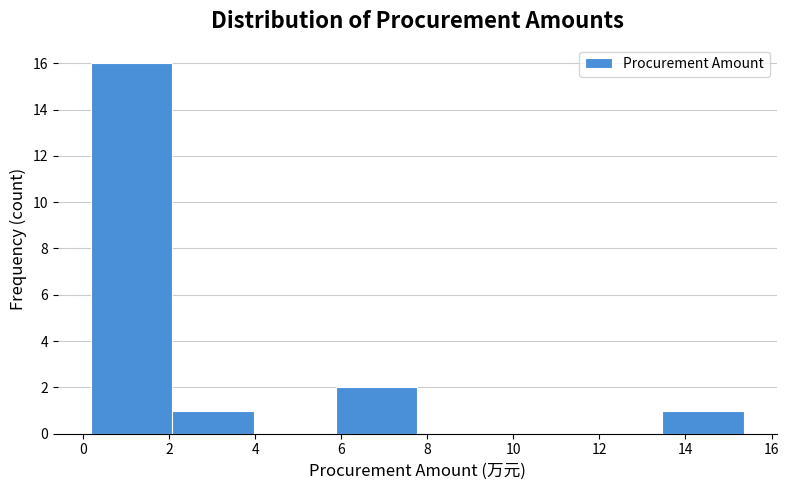

Reading left to right, transcribe this chart: for each bar, give the range it covers on the x-axis and its height. Neither the bar edges nor the heights are printed on the chart, so give them approximately, as read against the axes.

0.2 to 2.0: 16
2.0 to 4.0: 1
4.0 to 5.8: 0
5.8 to 7.8: 2
7.8 to 9.6: 0
9.6 to 11.6: 0
11.6 to 13.4: 0
13.4 to 15.4: 1